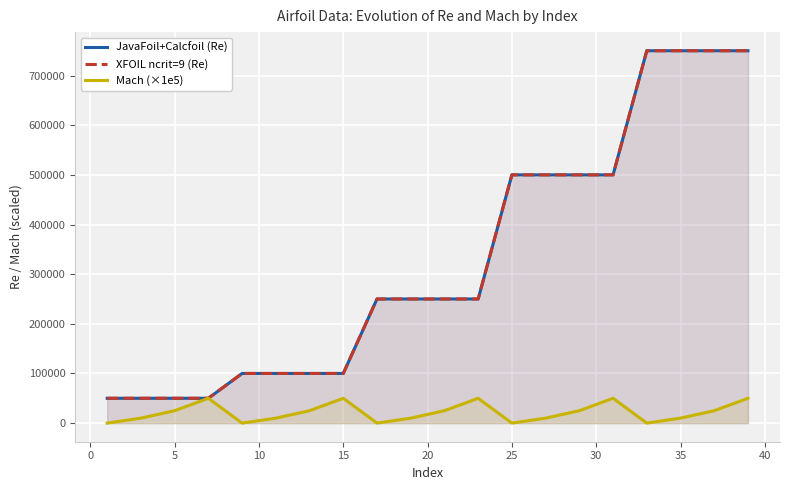

How many interior local valleys does the Mach (×1e5) series have?

4